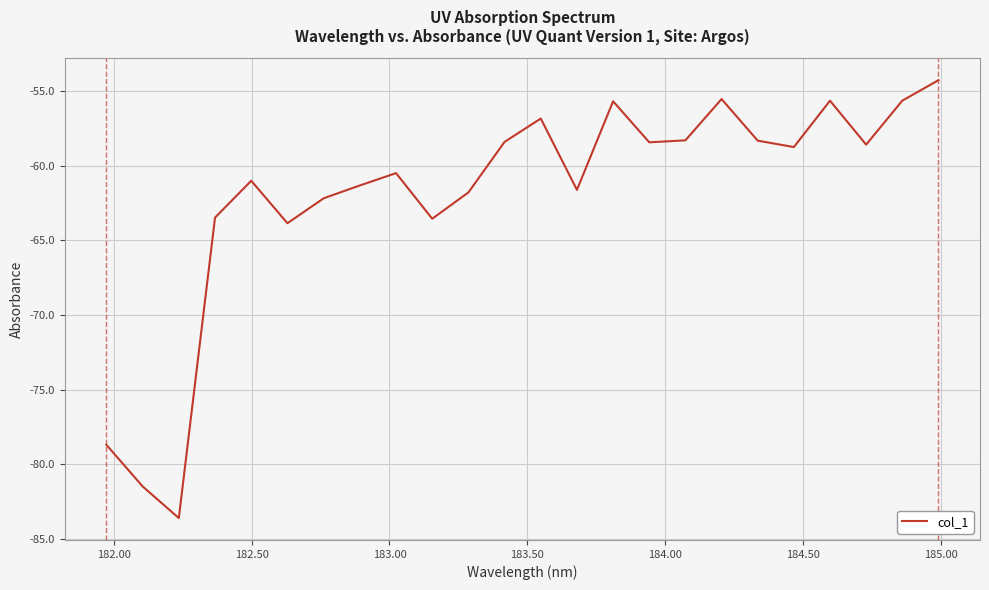

What is the greatest value displayed?

-54.3